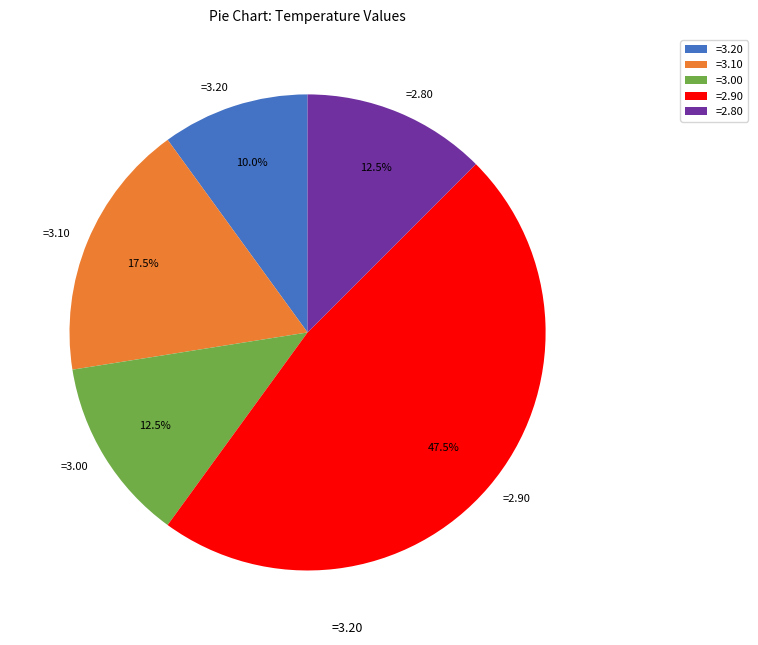

Is there a majority slice in this chart?

No